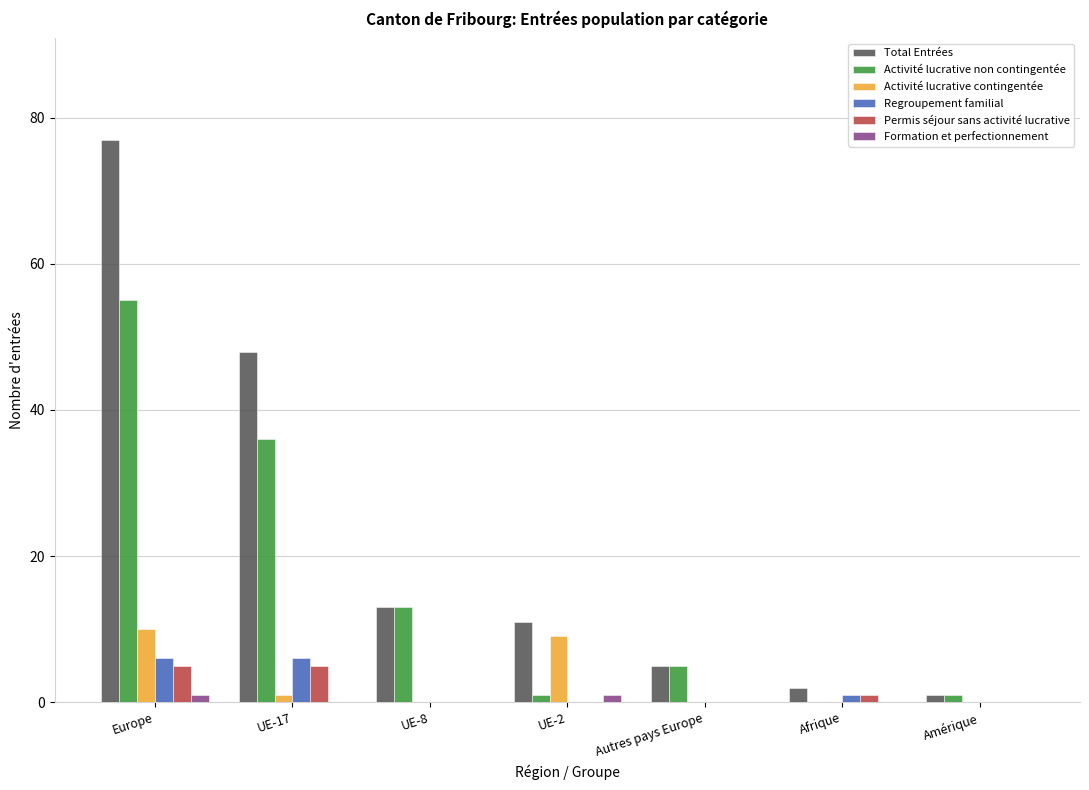

The Activité lucrative non contingentée series shows 2 at Autres pays Europe. True or false?

False